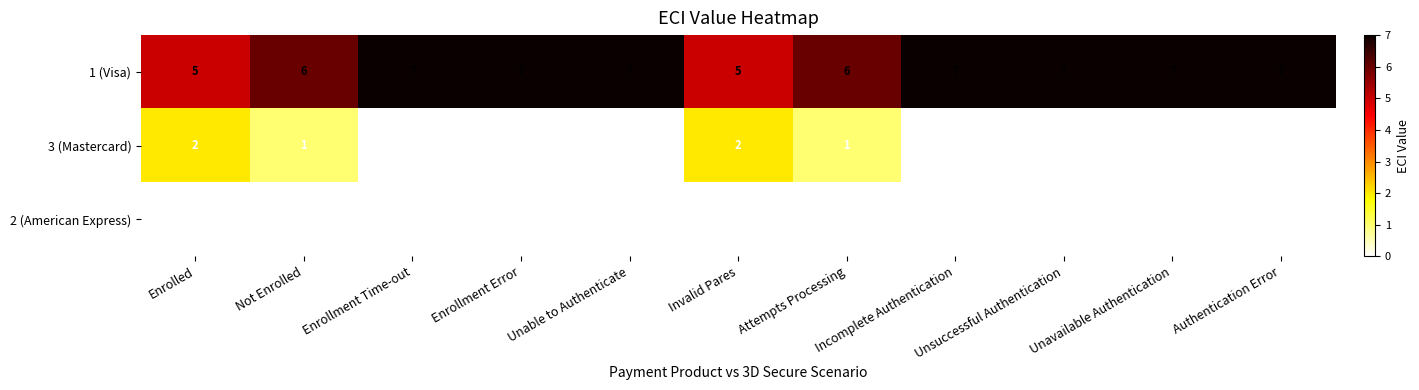

What is the sum of the 1 (Visa) values at Enrollment Error and Not Enrolled?

13